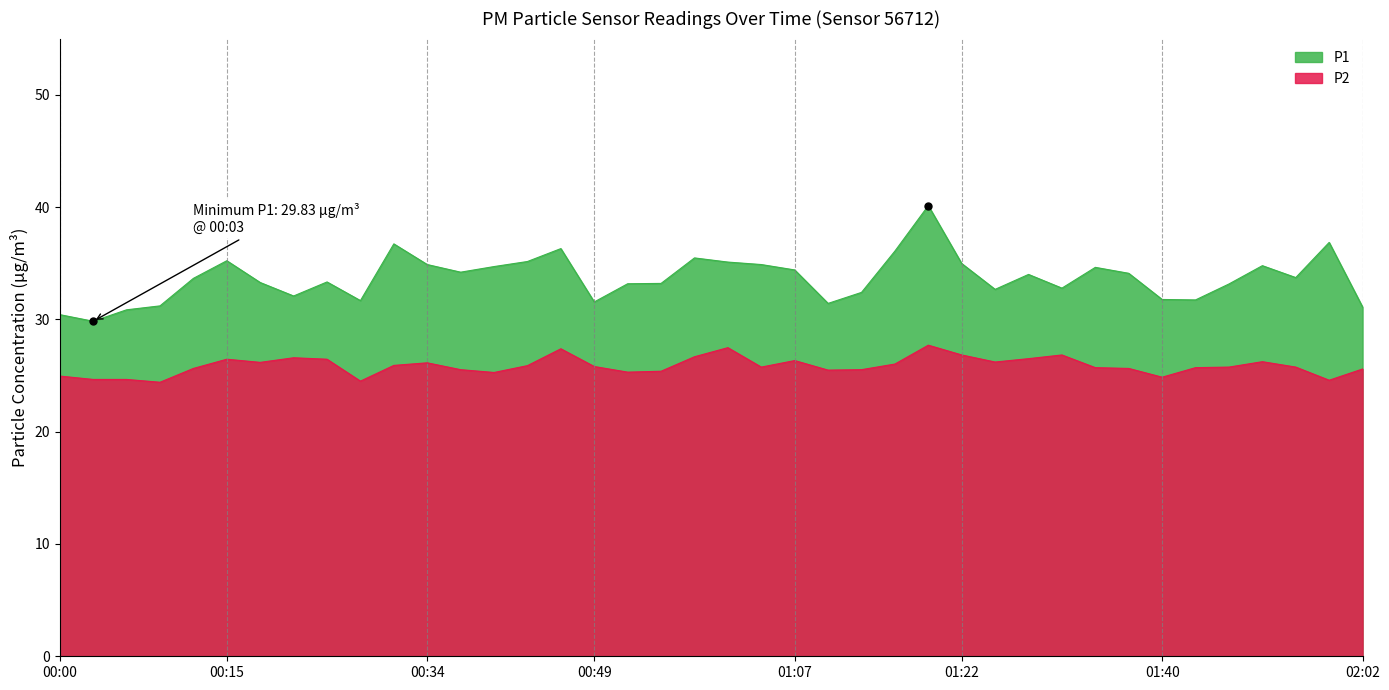

How many lines are shown in the chart?

2